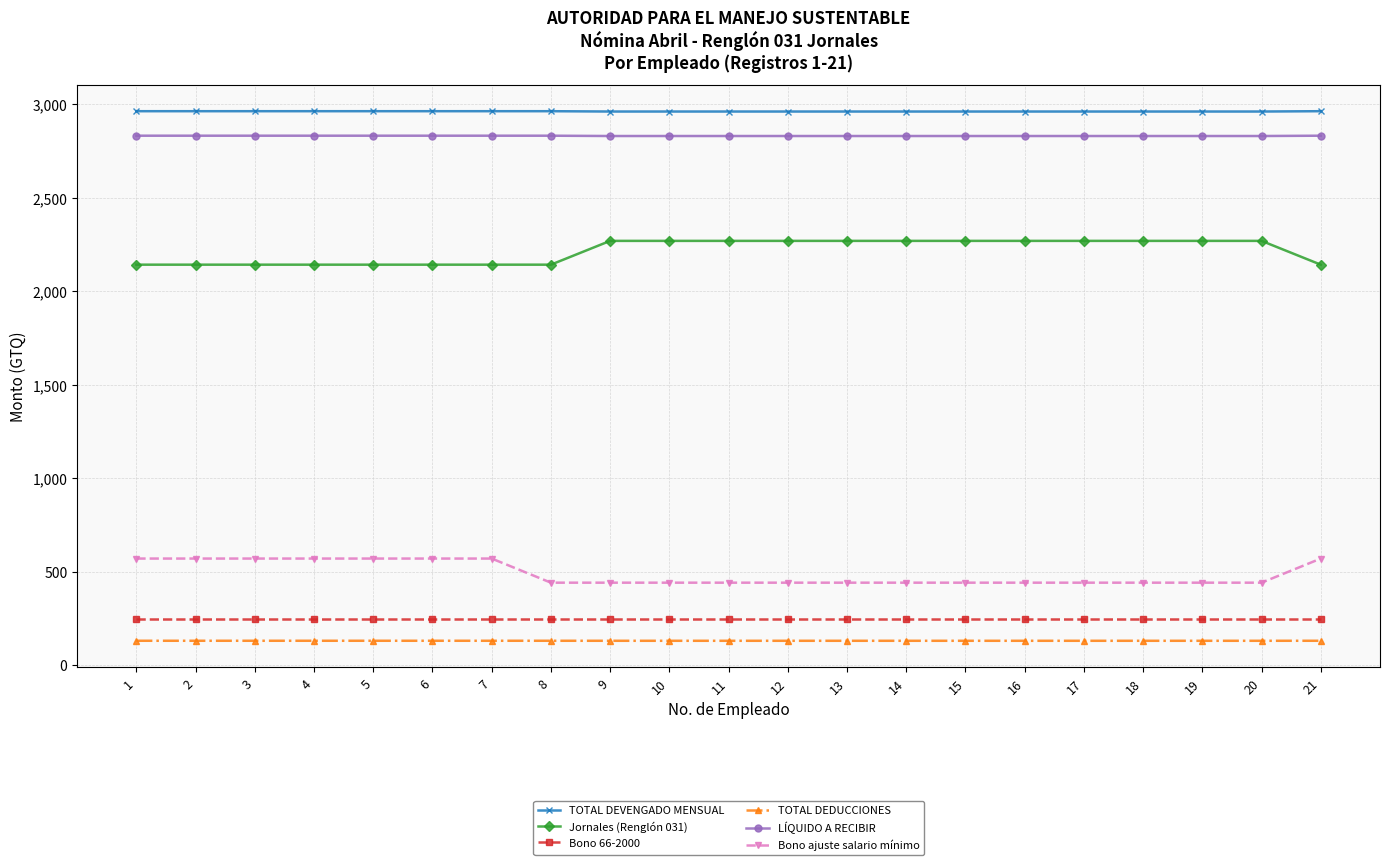

Is the value of Bono ajuste salario mínimo at 13 greater than the value of Jornales (Renglón 031) at 11?

No